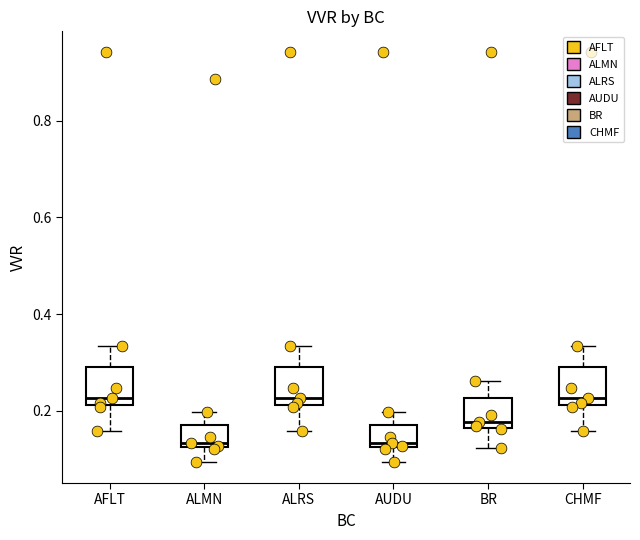

Reading left to right, read every box against the y-axis: the position of its median line, the range the box covers, and the ends of its whiskers. The values are not printed on the chart, so give them approximately, as read against the axis.

AFLT: median 0.22 (just above the box's lower edge), box 0.22 to 0.30, whiskers 0.16 to 0.34
ALMN: median 0.14, box 0.12 to 0.18, whiskers 0.10 to 0.20
ALRS: median 0.22 (just above the box's lower edge), box 0.22 to 0.30, whiskers 0.16 to 0.34
AUDU: median 0.14, box 0.12 to 0.18, whiskers 0.10 to 0.20
BR: median 0.18, box 0.16 to 0.22, whiskers 0.12 to 0.26
CHMF: median 0.22 (just above the box's lower edge), box 0.22 to 0.30, whiskers 0.16 to 0.34